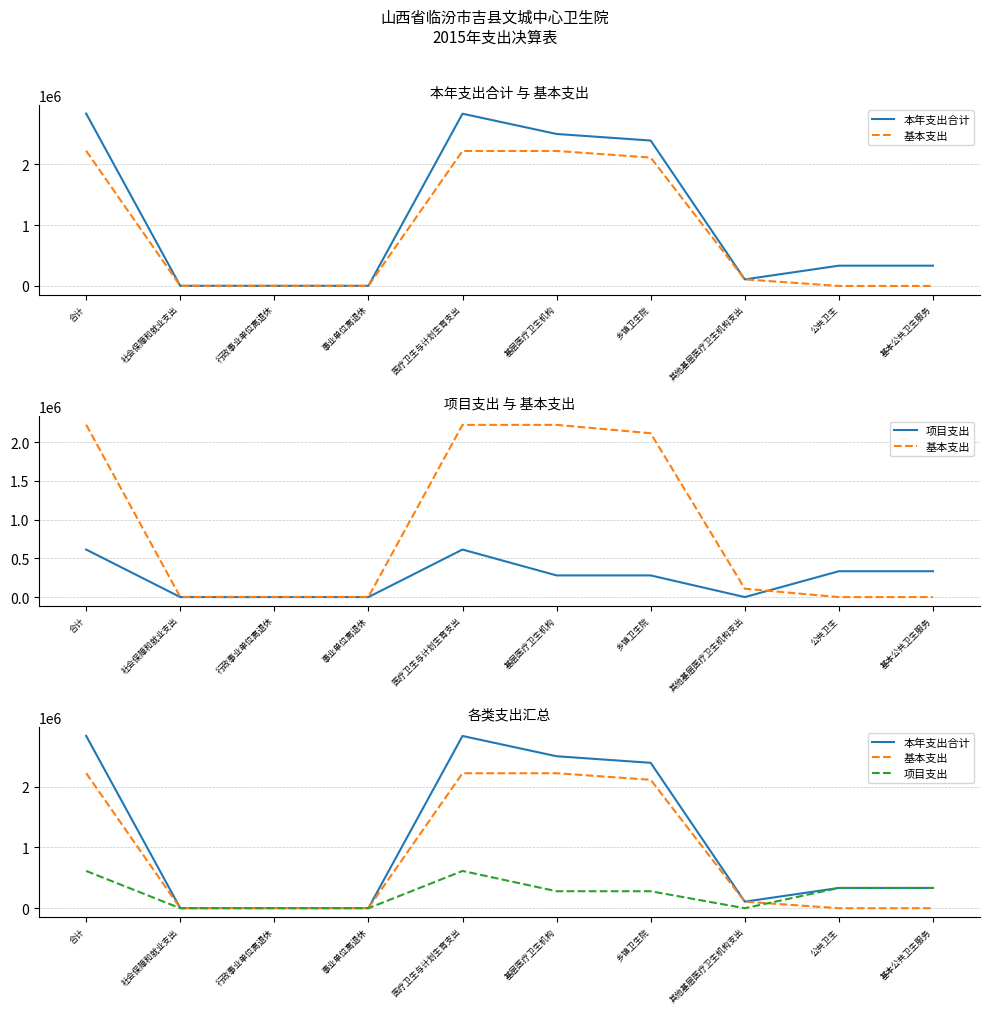

Reading right to left, list all the values displayed in this chart.

本年支出合计: 333887.2	333887.2	108141.8	2393960.1	2502101.9	2835989.1	2394.0	2394.0	2394.0	2838383.1
基本支出: 0.0	0.0	108141.8	2114160.1	2222301.9	2222301.9	2394.0	2394.0	2394.0	2224695.9
项目支出: 333887.2	333887.2	0.0	279800.0	279800.0	613687.2	0.0	0.0	0.0	613687.2